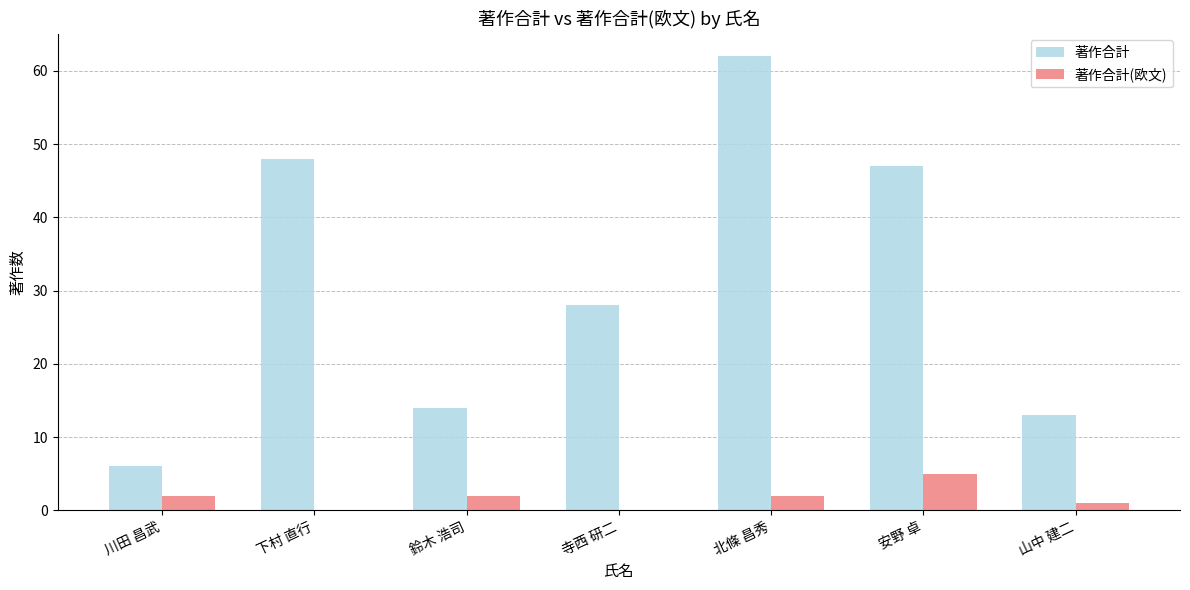

Which series changed the most between 川田 昌武 and 北條 昌秀?

著作合計